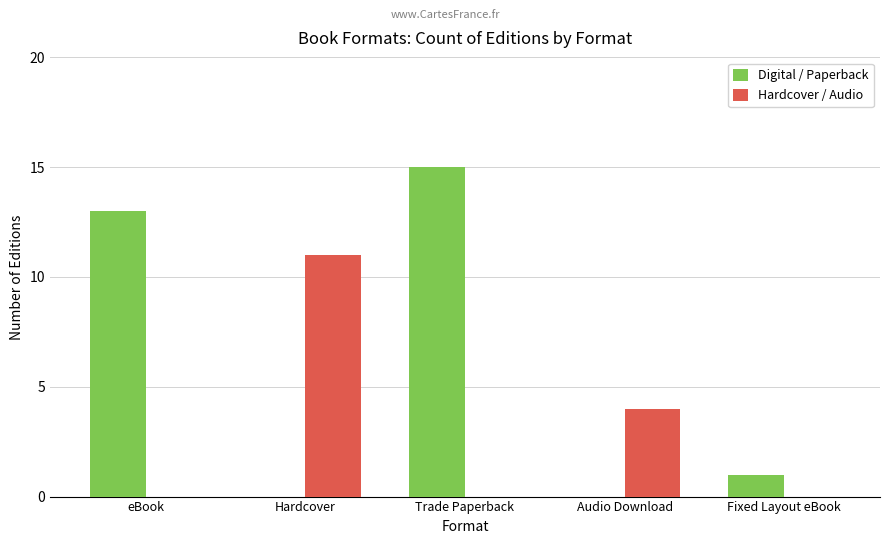

At which category does the chart reach its peak across all series?

Trade Paperback